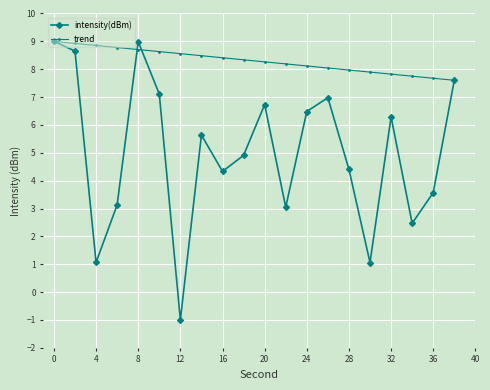

At how many categories does at least one series exceed 3?

20